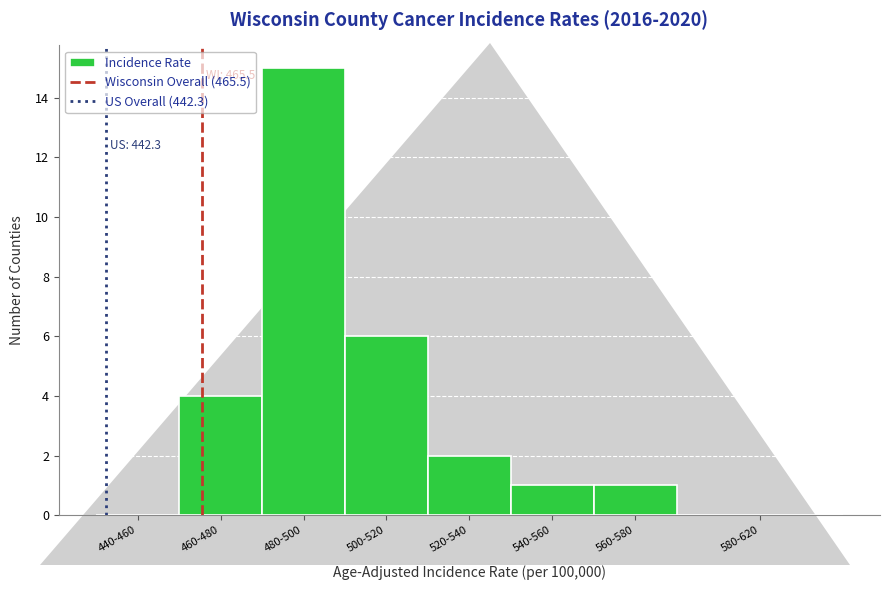

Reading right to left, list all the values displayed in this chart.

580-620=0	560-580=1	540-560=1	520-540=2	500-520=6	480-500=15	460-480=4	440-460=0